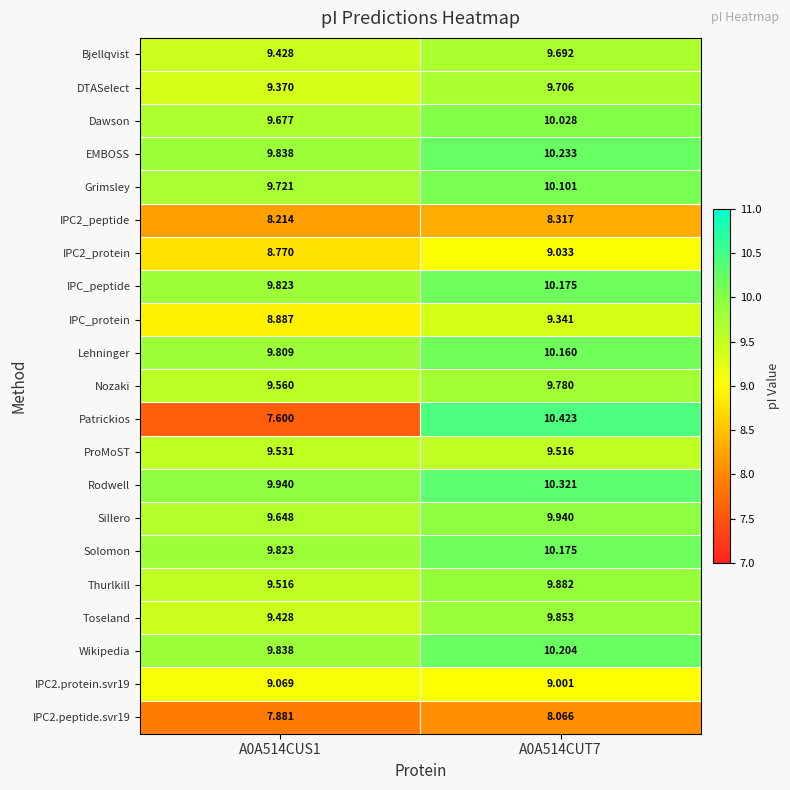

Which series has the widest spread of values?

Patrickios